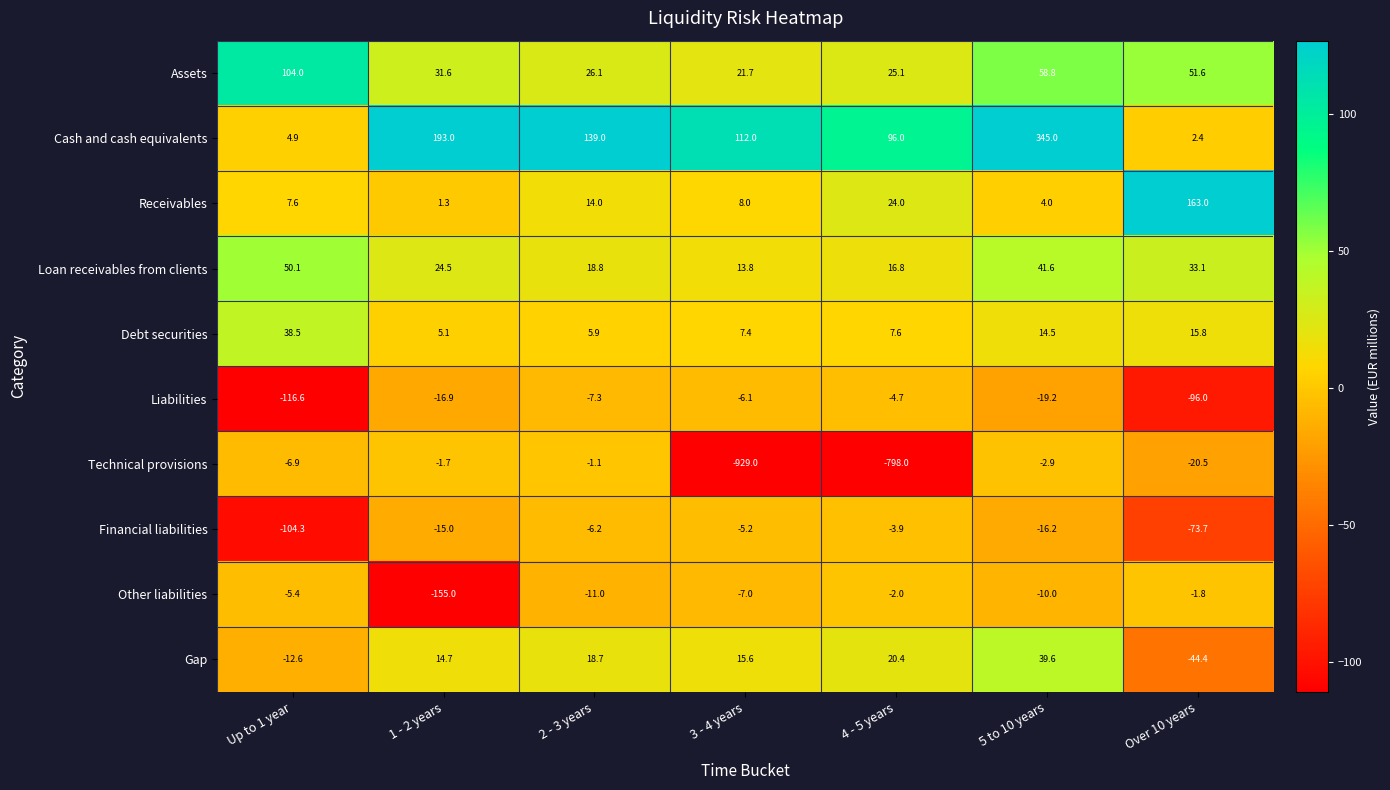

What is the difference between the Receivables values at Up to 1 year and 4 - 5 years?

16.4